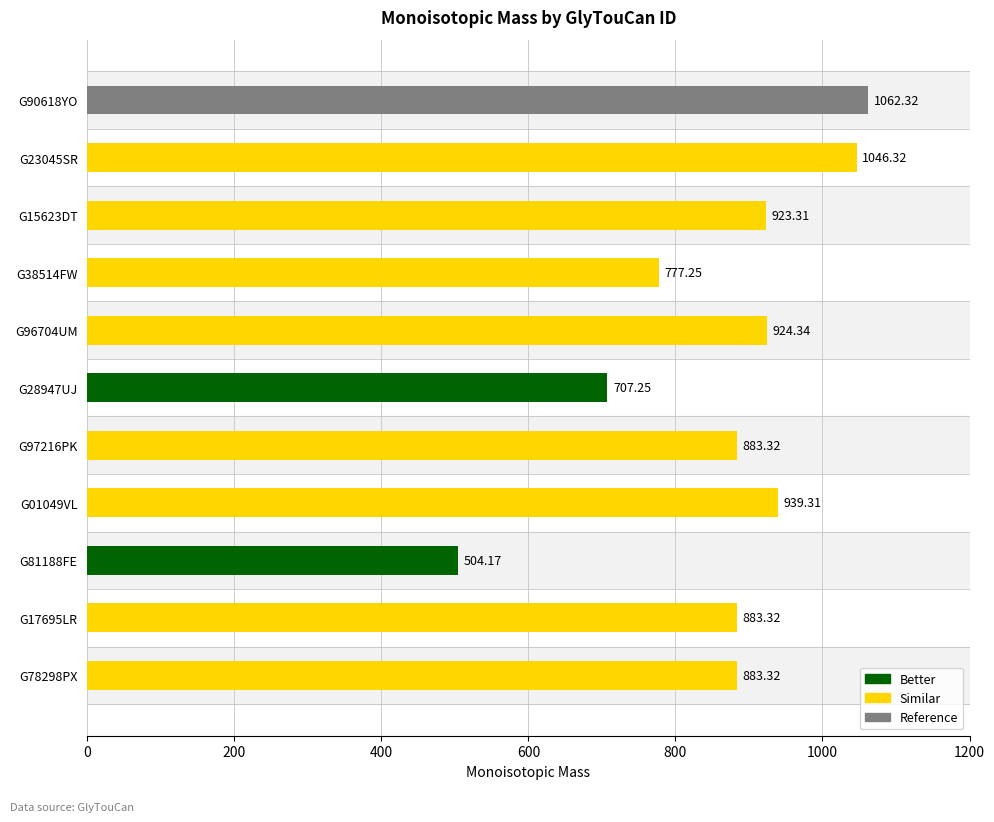

How many bars are there in total?

11